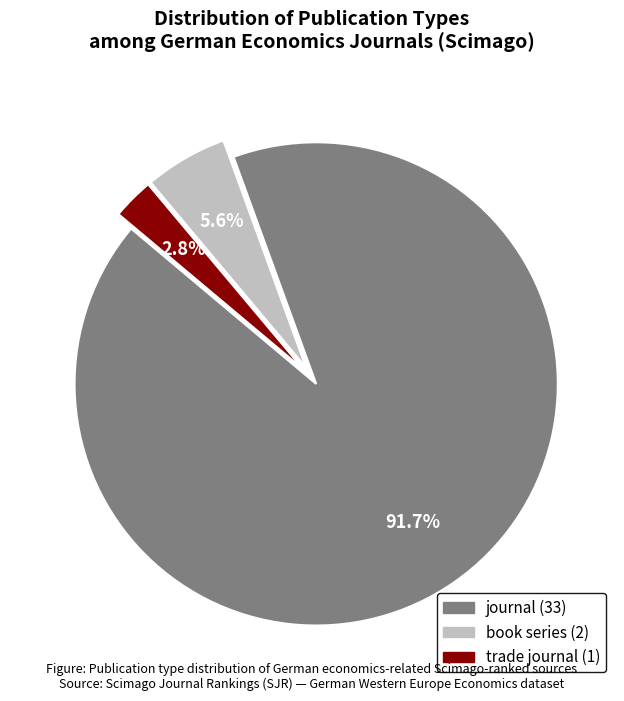

Count the number of slices in the pie.

3